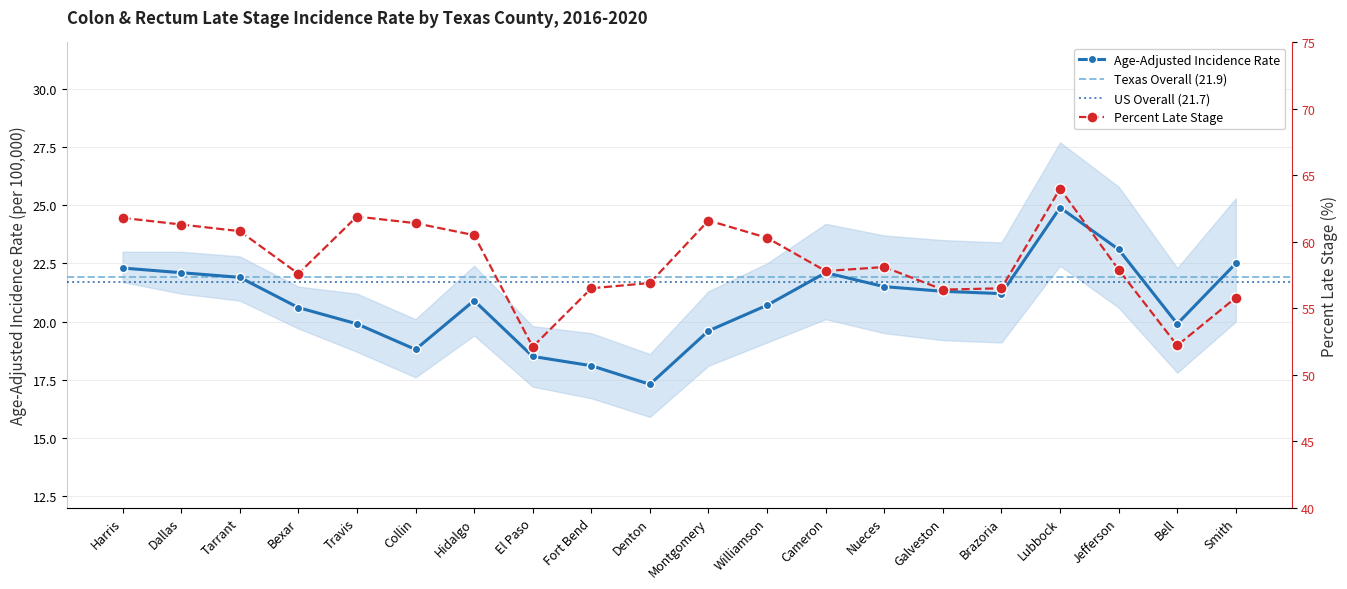

Reading left to right, extract all data points from this chart.

Age-Adjusted Rate: 22.3	22.1	21.9	20.6	19.9	18.8	20.9	18.5	18.1	17.3	19.6	20.7	22.1	21.5	21.3	21.2	24.9	23.1	19.9	22.5
Percent Late Stage: 61.8	61.3	60.8	57.6	61.9	61.4	60.5	52.1	56.5	56.9	61.6	60.3	57.8	58.1	56.4	56.5	64.0	57.9	52.2	55.8